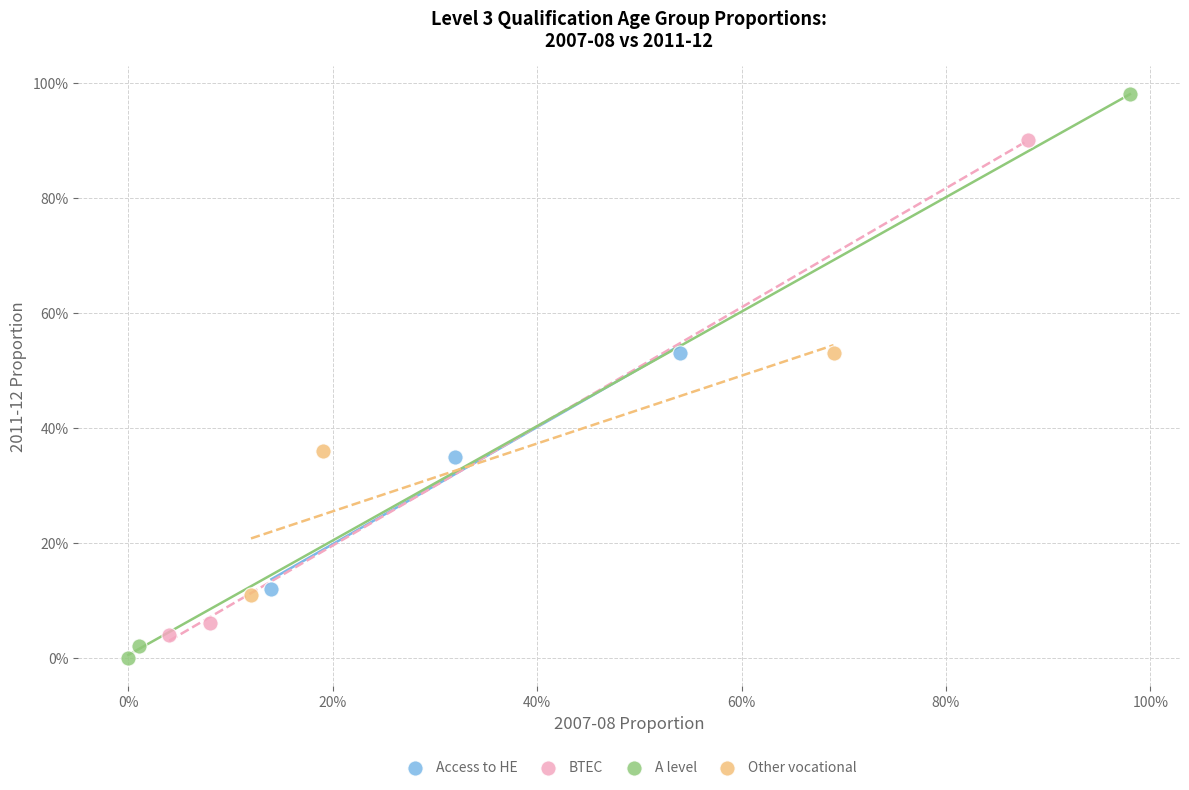

Which series reaches the minimum Y coordinate?

A level